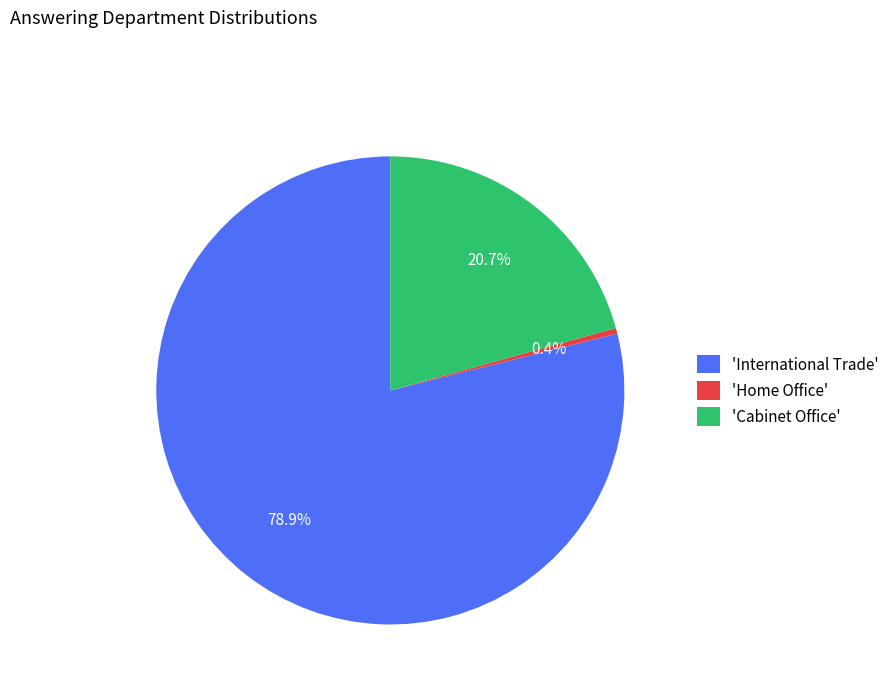

What is the smallest slice in the pie chart?

'Home Office'